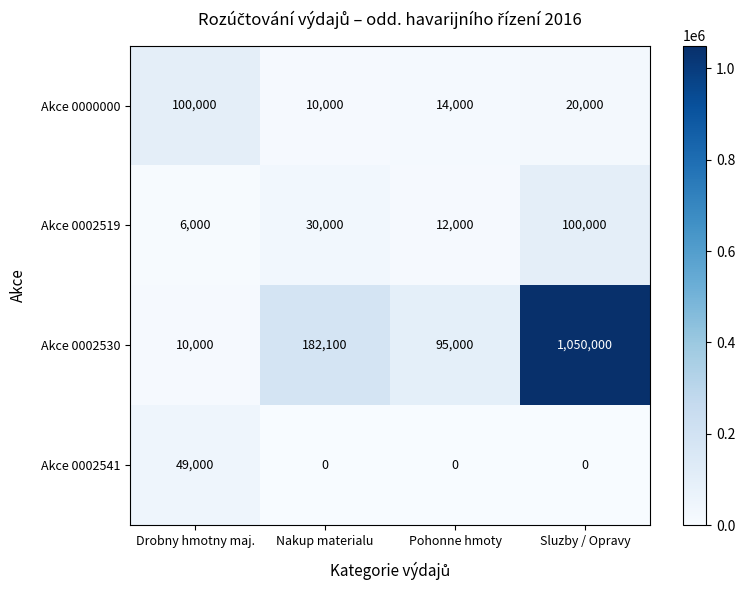

How many distinct data groups are displayed?

4